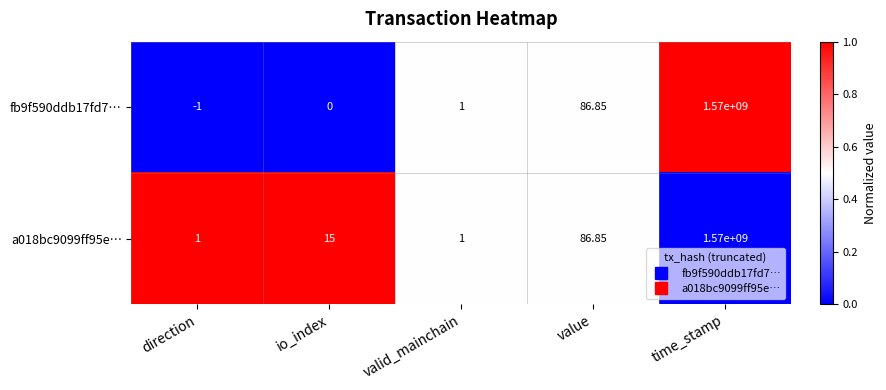

At which category does the chart reach its peak across all series?

time_stamp